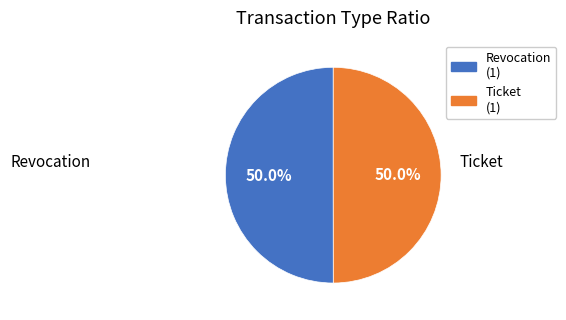

To the nearest percent, what is the average slice percentage?

50%